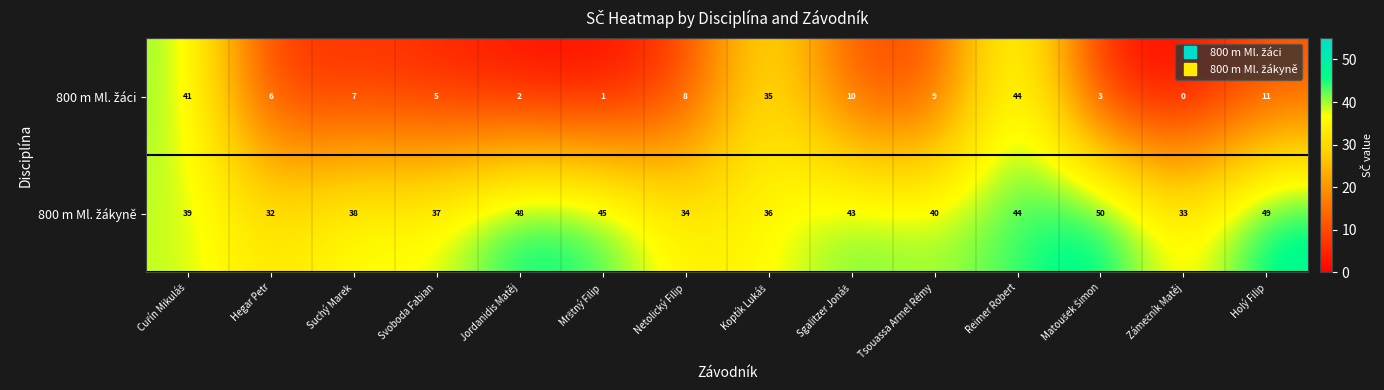

At how many categories does at least one series exceed 2?

14